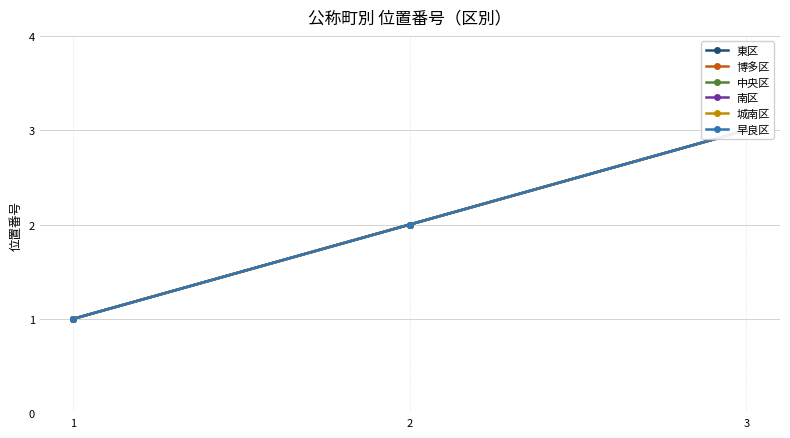

Count the 南区 values in the range 1 to 3.

3